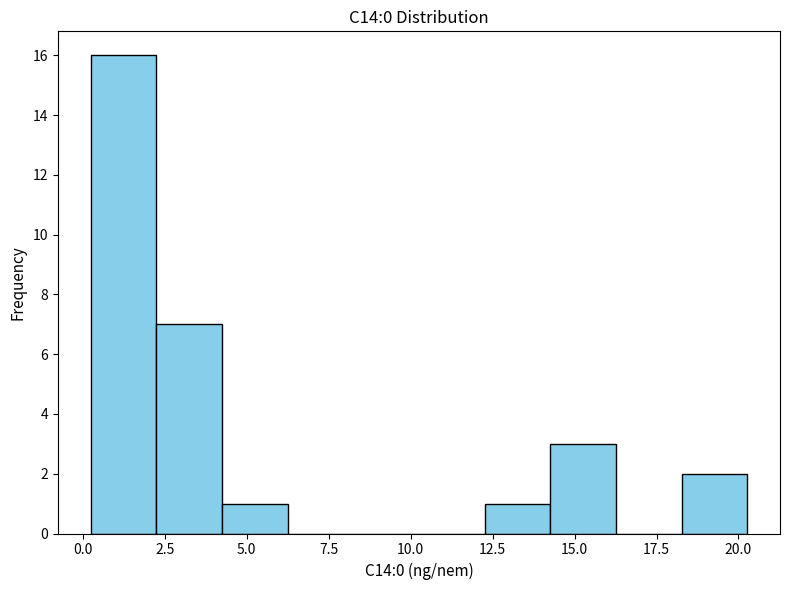

Reading left to right, list every bar in this chart as the range it spans on the x-axis followed by its height. Neither the bar edges nor the heights are printed on the chart, so give them approximately, as read against the axes.

0.0 to 2.0: 16
2.0 to 4.0: 7
4.0 to 6.0: 1
6.0 to 8.0: 0
8.0 to 10.5: 0
10.5 to 12.5: 0
12.5 to 14.5: 1
14.5 to 16.5: 3
16.5 to 18.5: 0
18.5 to 20.5: 2